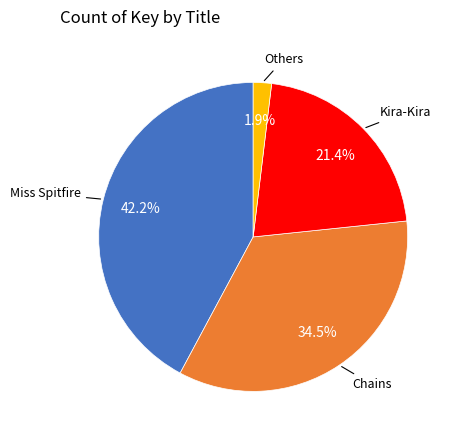

Does any single category account for the majority?

No